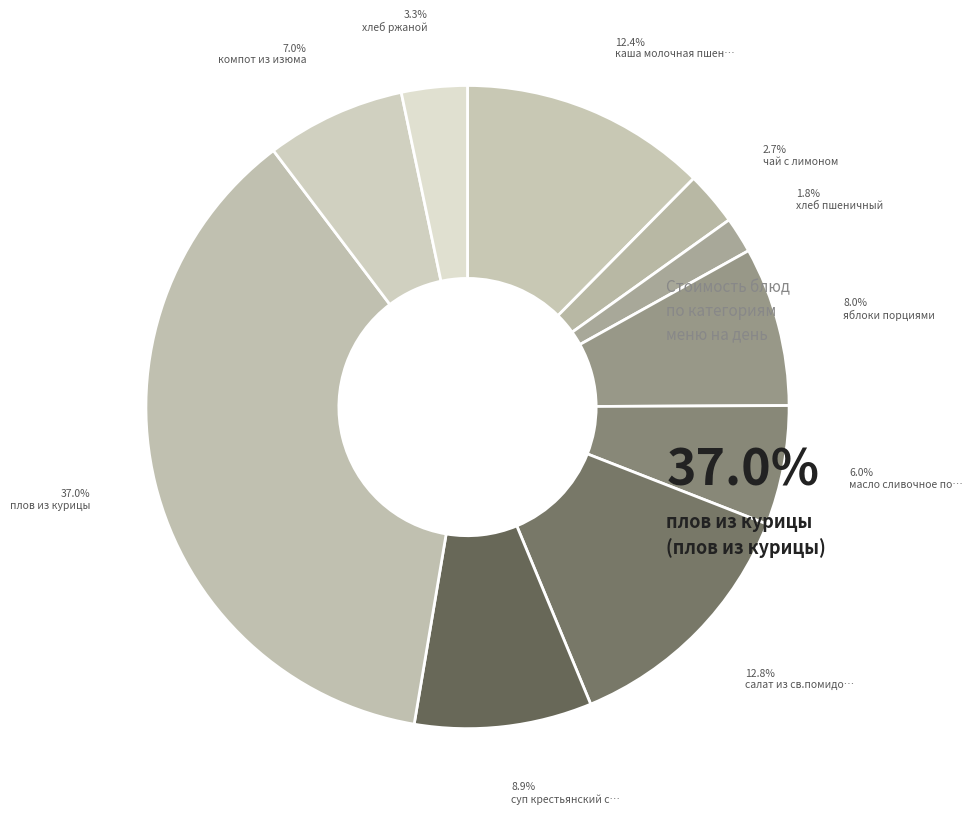

How many segments does this pie chart have?

10